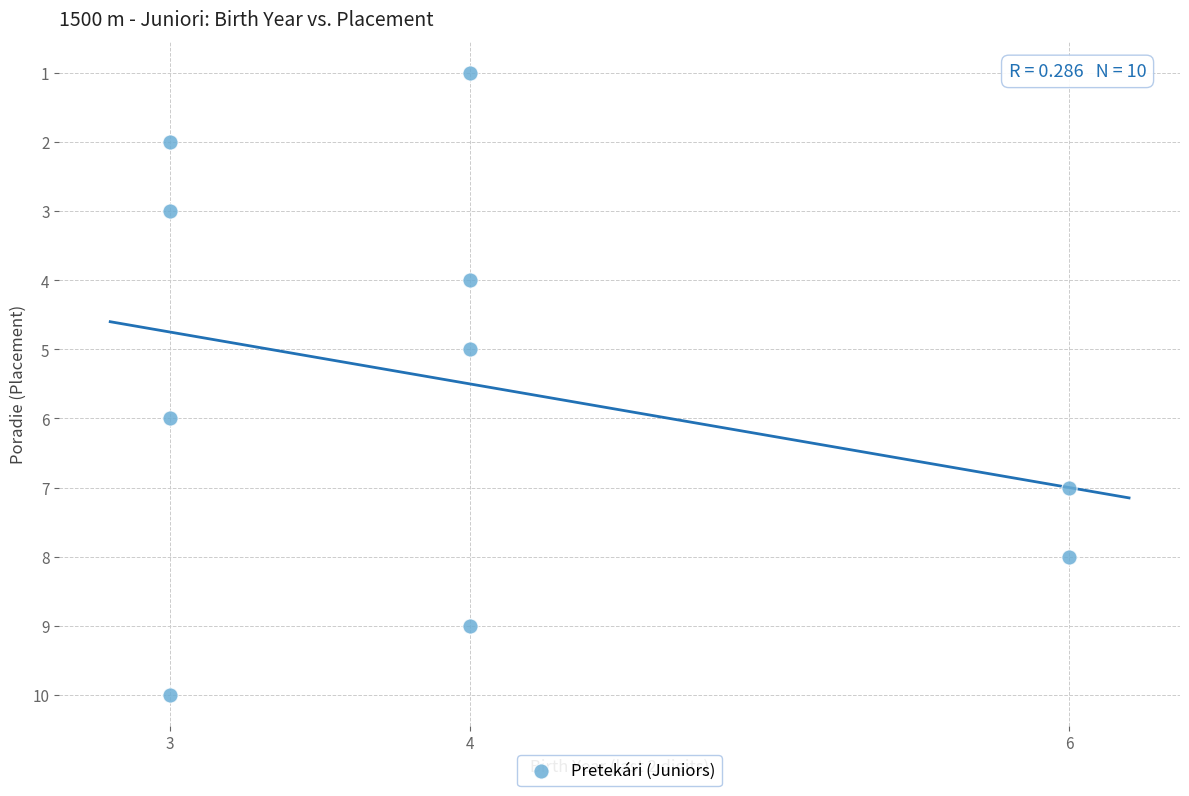

What is the range of Y values (max minus min)?

9